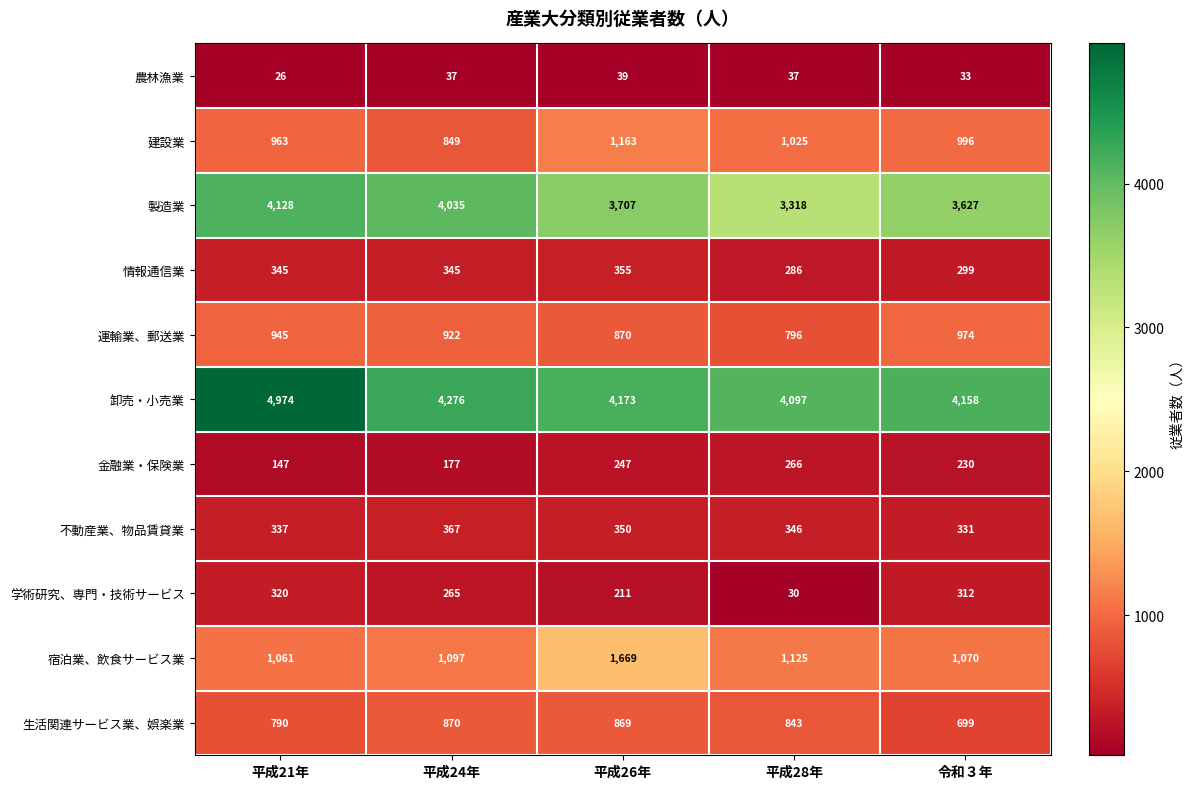

At how many categories does at least one series exceed 4049?

5